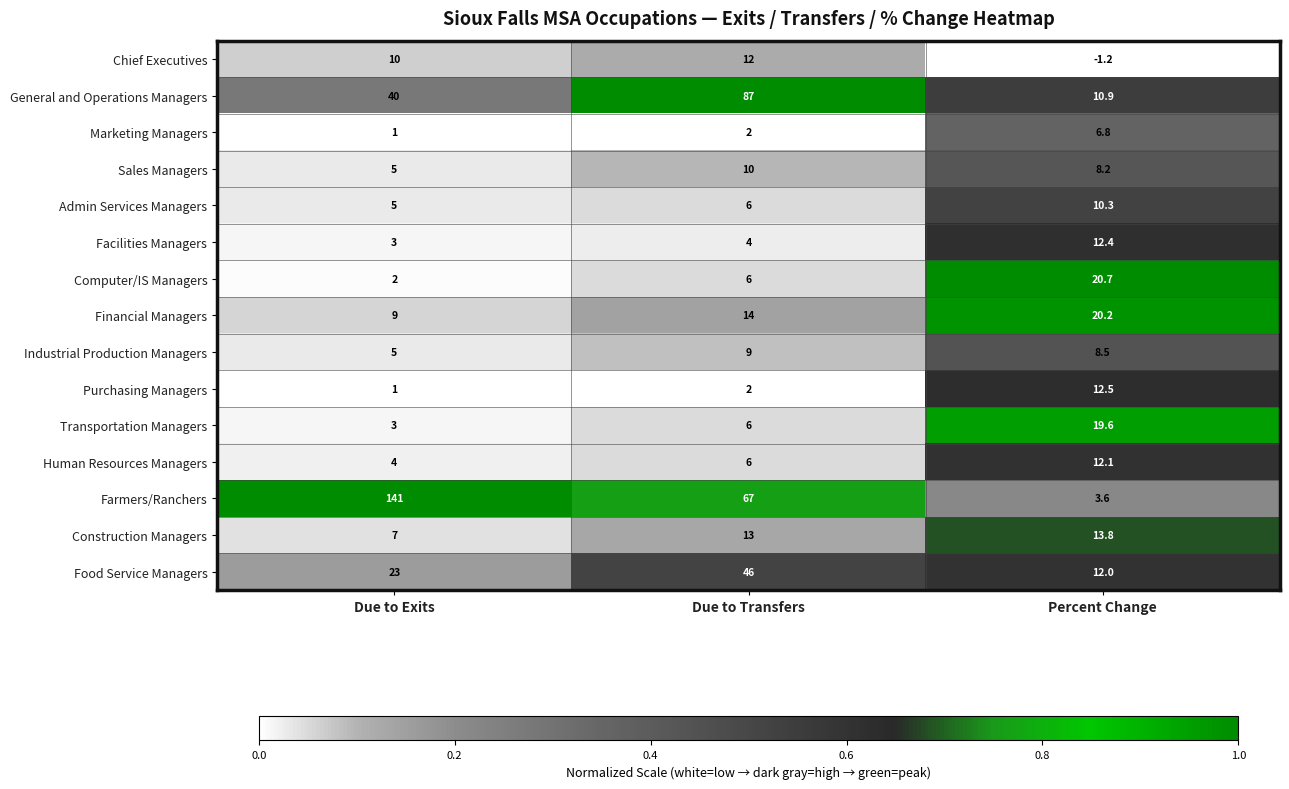

What is the spread (max minus min) of values at Percent Change?

21.9